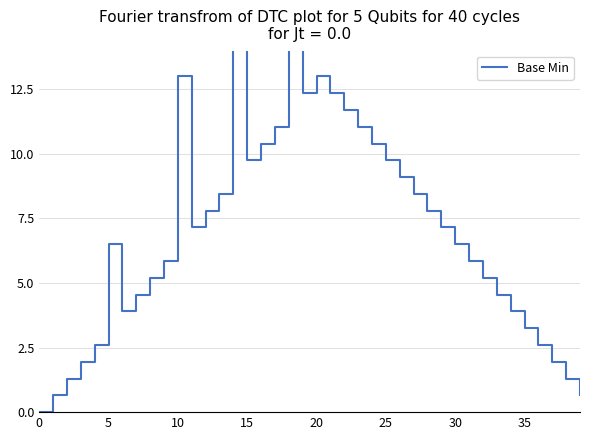

Reading left to right, extract all data points from this chart.

0.0	0.7	1.3	1.9	2.6	6.5	3.9	4.5	5.2	5.9	13.0	7.2	7.8	8.5	18.2	9.8	10.4	11.0	23.4	12.3	13.0	12.3	11.7	11.0	10.4	9.8	9.1	8.5	7.8	7.2	6.5	5.9	5.2	4.5	3.9	3.2	2.6	1.9	1.3	0.7